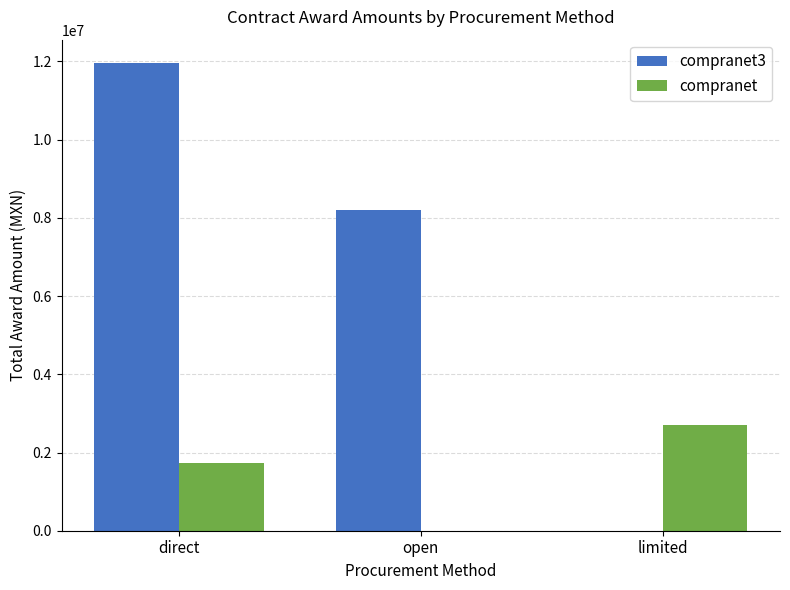

Is the value of compranet3 at open greater than the value of compranet at direct?

Yes